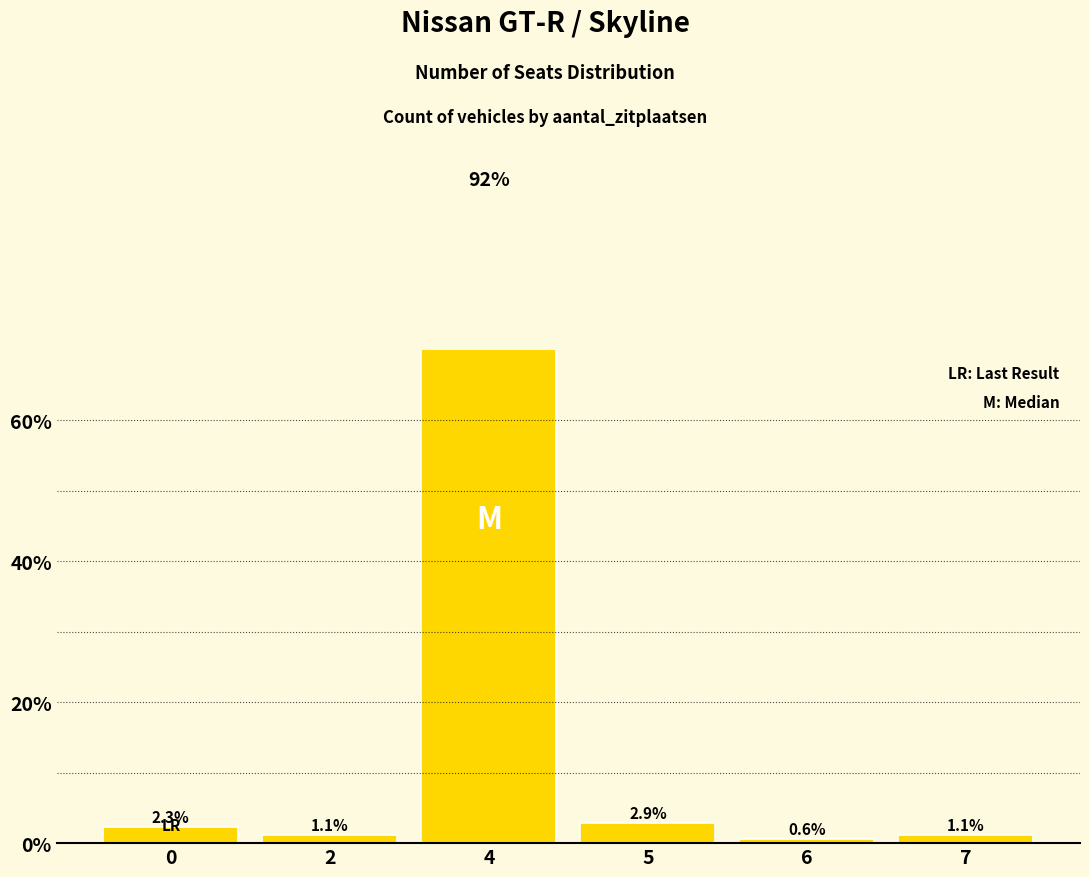

List the labels in order of value, largest first.

4, 5, 0, 2, 7, 6